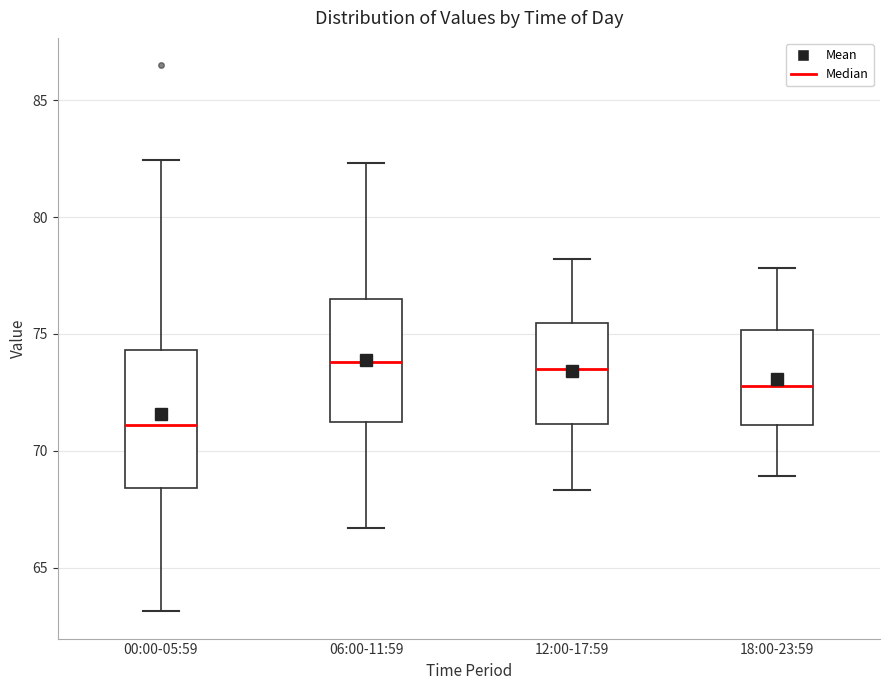

Where does the median line of the box for 00:00-05:59 sit on the y-axis? The values are not printed on the chart, so give them approximately, as read against the axis.

71.0